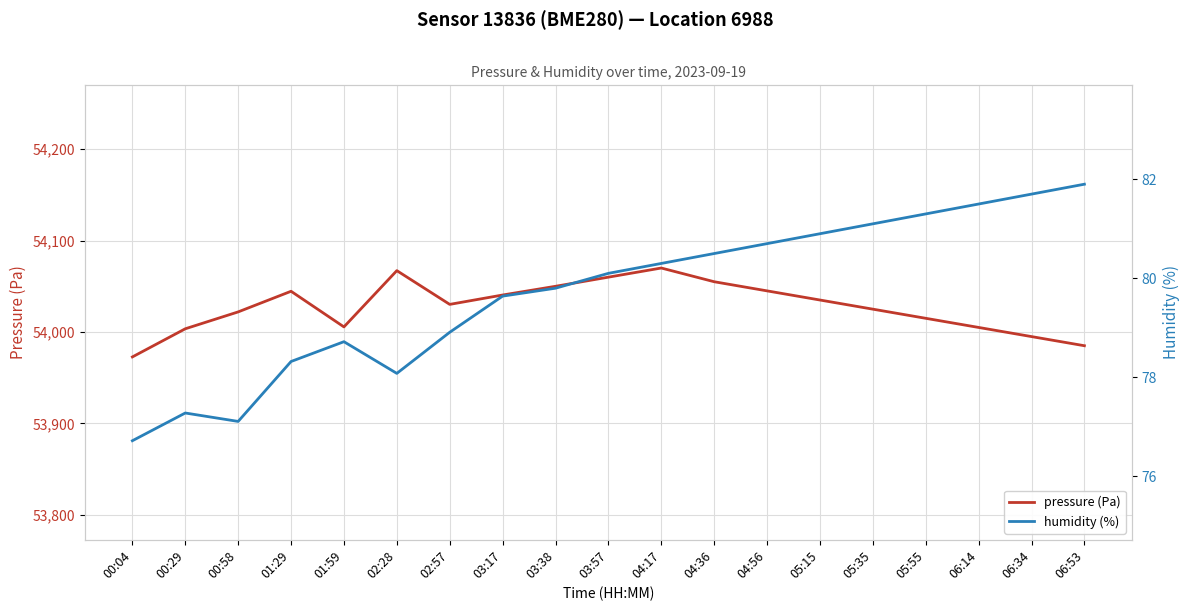

Which category has the highest value in the humidity (%) series?

06:53